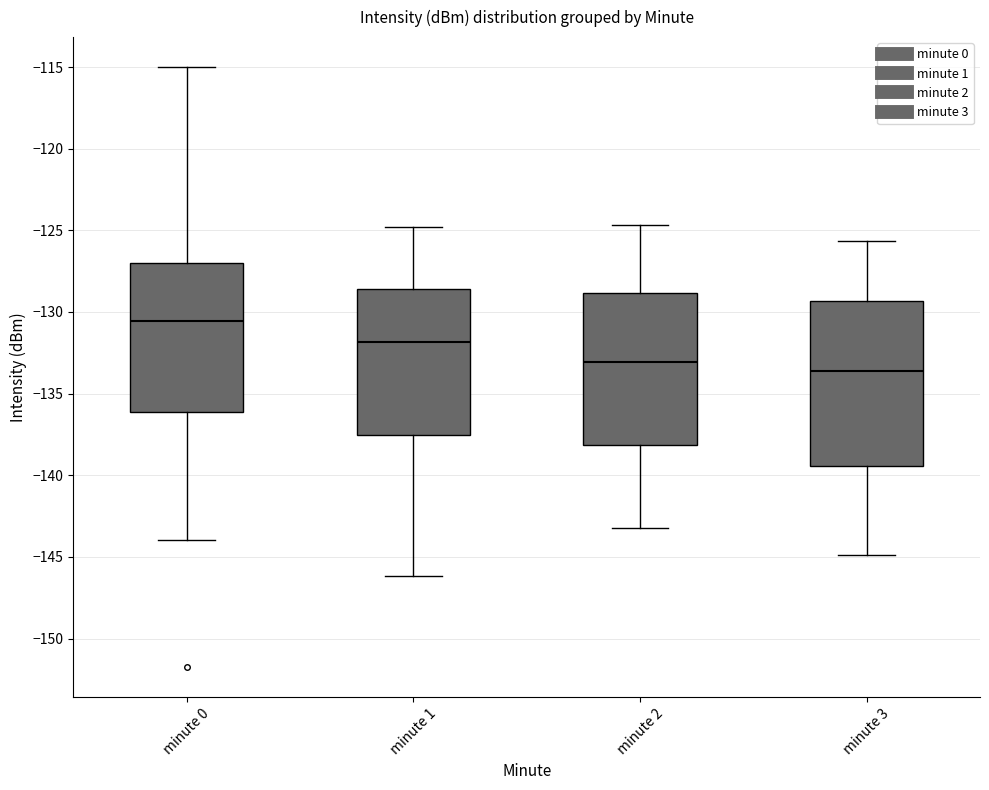

Reading left to right, transcribe this box plot: for each box, give where its median line is, the range the box spans, and where its two whiskers end, as read against the y-axis. The values are not printed on the chart, so give them approximately, as read against the axis.

minute 0: median -130.5, box -136.0 to -127.0, whiskers -144.0 to -115.0
minute 1: median -132.0, box -137.5 to -128.5, whiskers -146.0 to -125.0
minute 2: median -133.0, box -138.0 to -129.0, whiskers -143.0 to -124.5
minute 3: median -133.5, box -139.5 to -129.5, whiskers -145.0 to -125.5